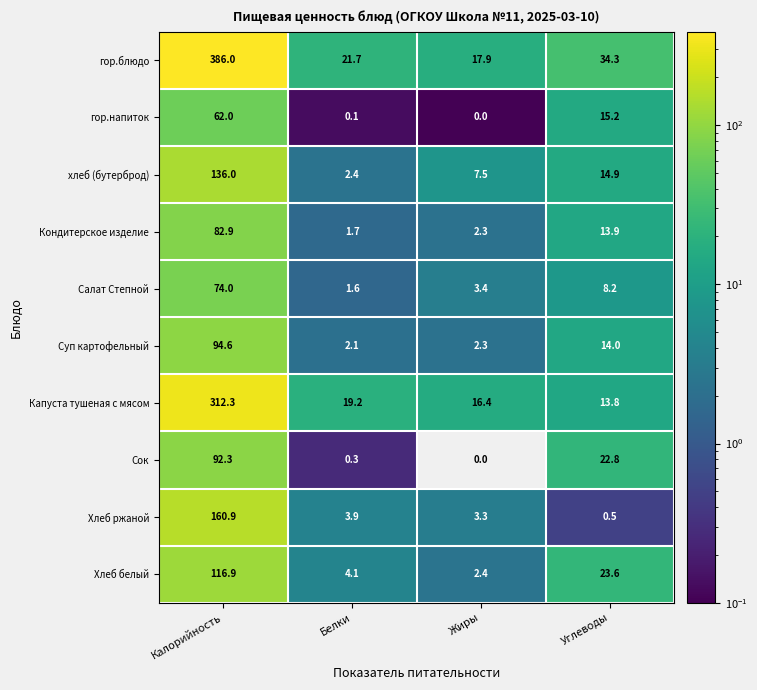

What is the total value across all series at Калорийность?

1517.9